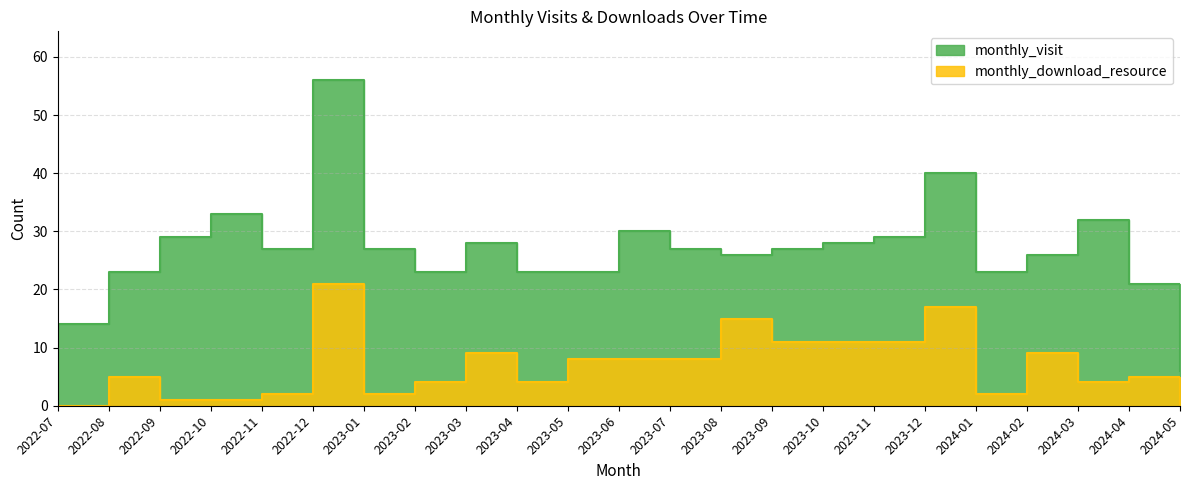

True or false: monthly_visit and monthly_download_resource intersect in this chart.

False